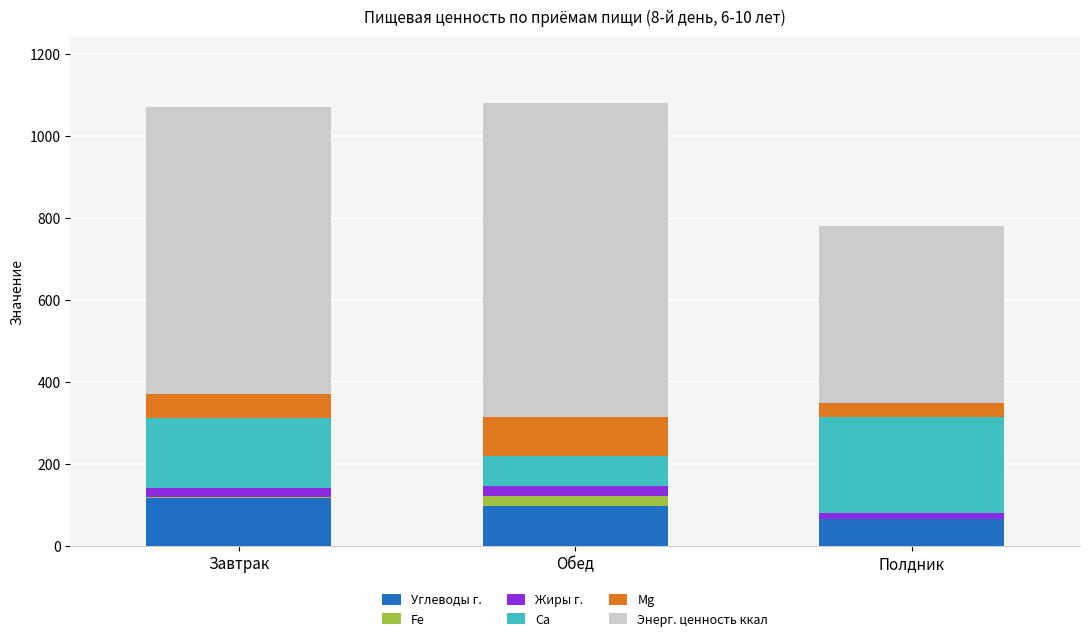

True or false: Углеводы г. has a value of 166.2 at Обед.

False